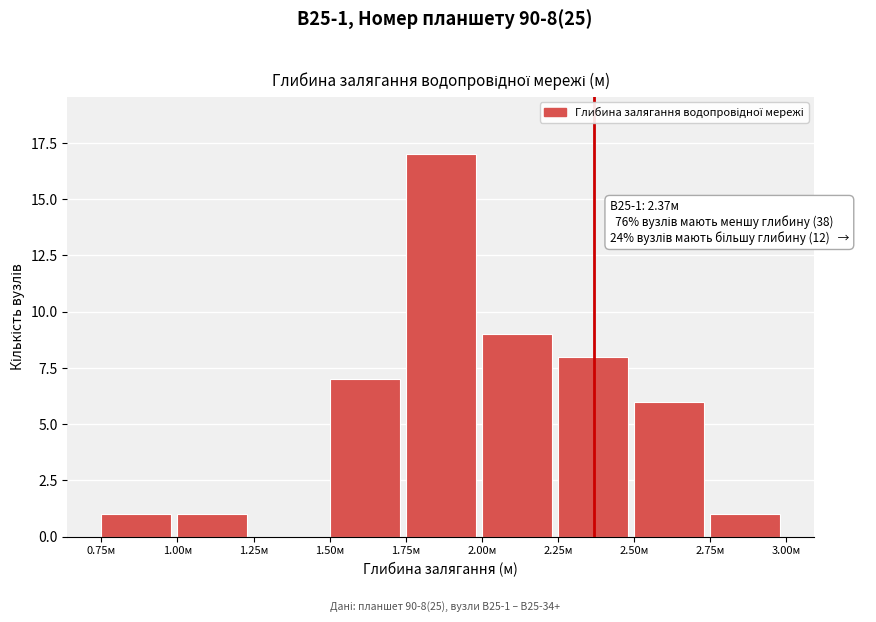

Over which range of the x-axis is the bar tallest?

1.75 to 2.00